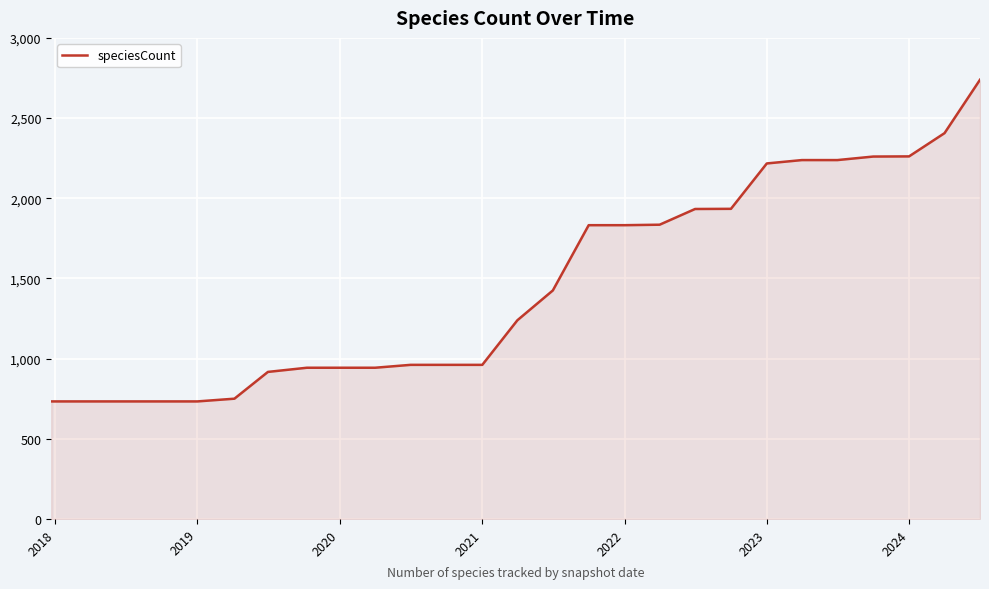

What is the difference between the maximum and minimum values?

2006